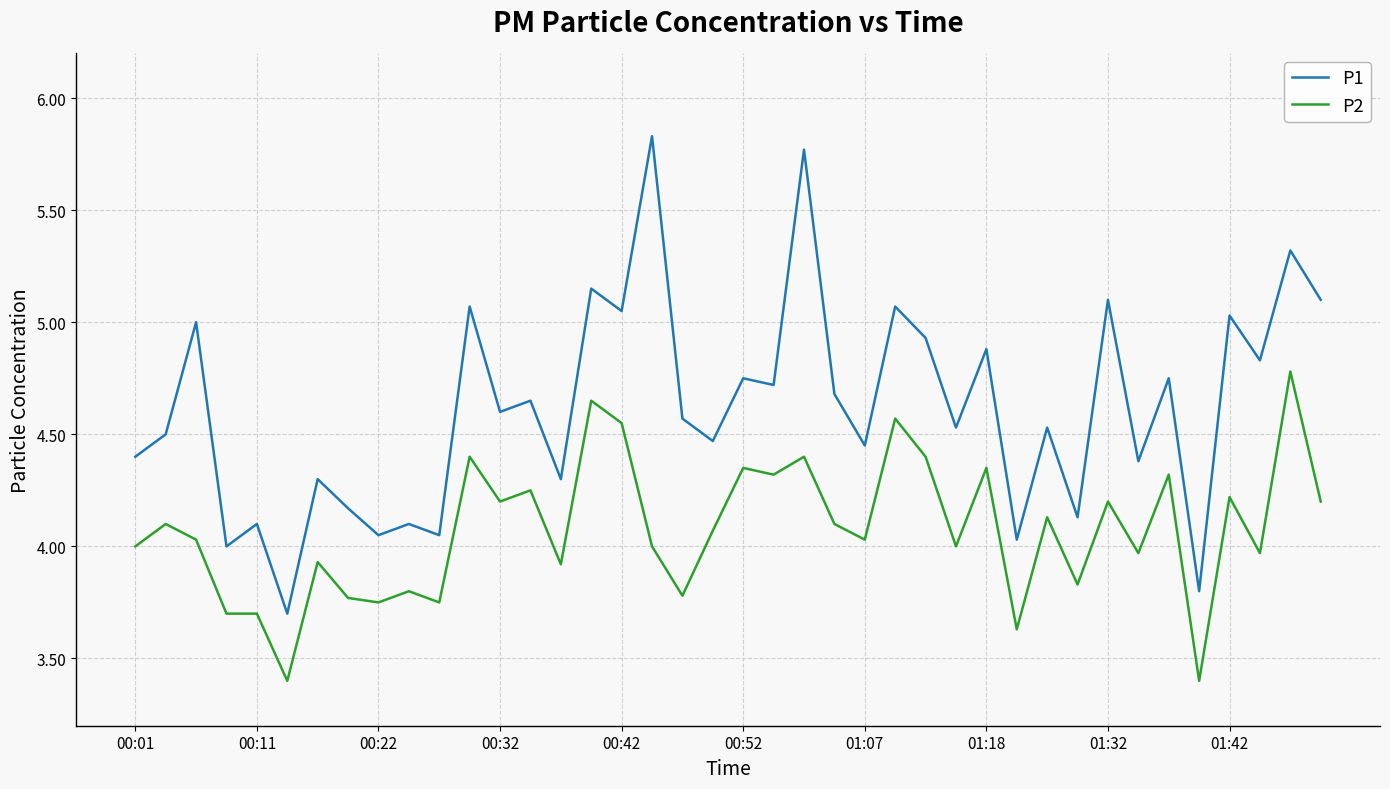

What is the minimum value shown in the chart?

3.4